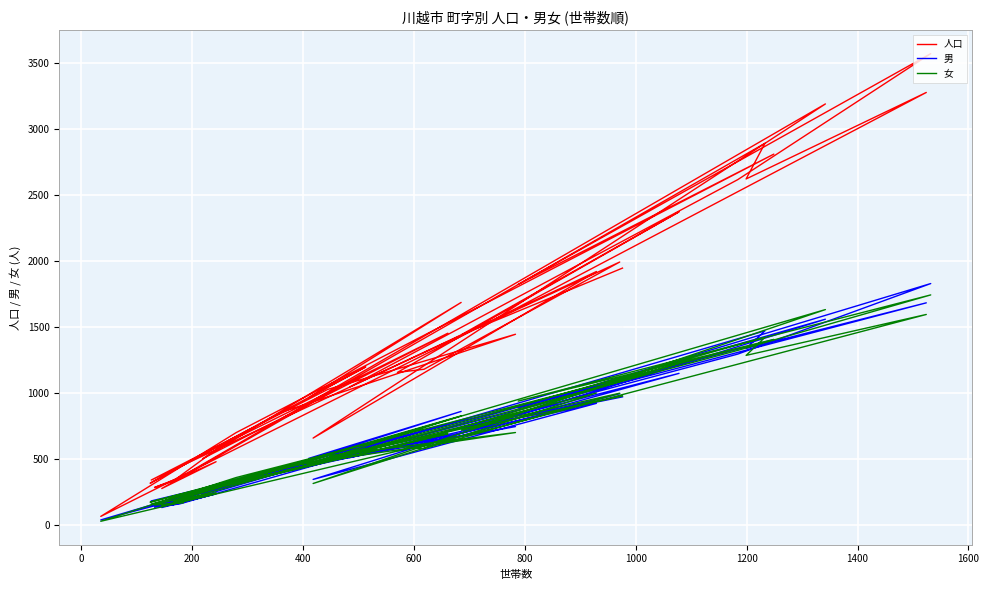

True or false: 人口 and 男 cross at least once.

False